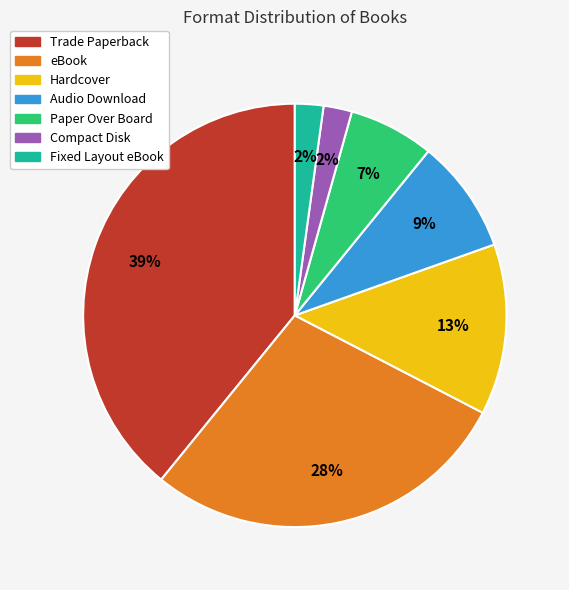

Combined, do Audio Download and Compact Disk account for over 50%?

No